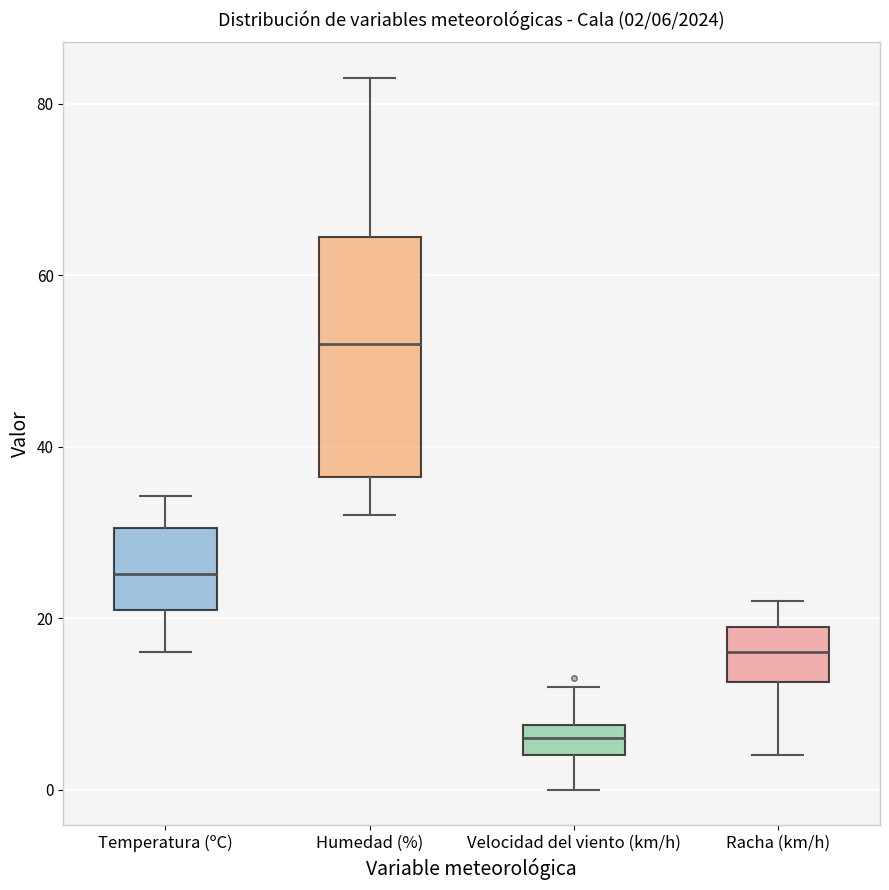

Comparing the boxes themselves (not the whiskers), which one is the tallest?

Humedad (%)